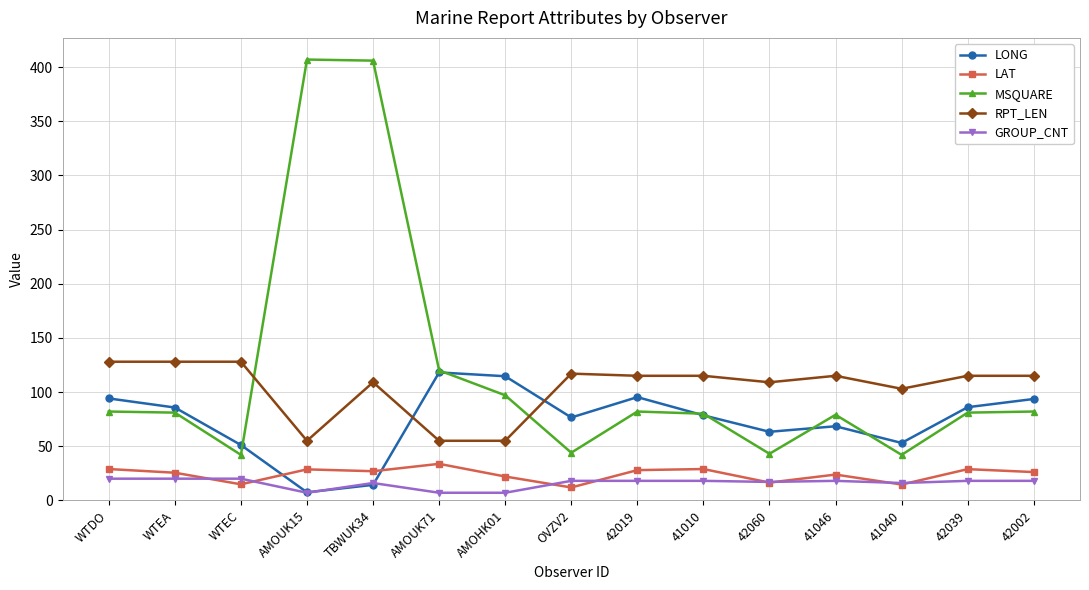

True or false: GROUP_CNT and MSQUARE cross at least once.

False